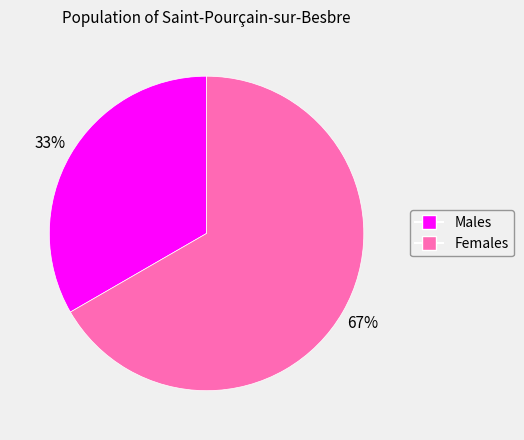

Is there a majority slice in this chart?

Yes